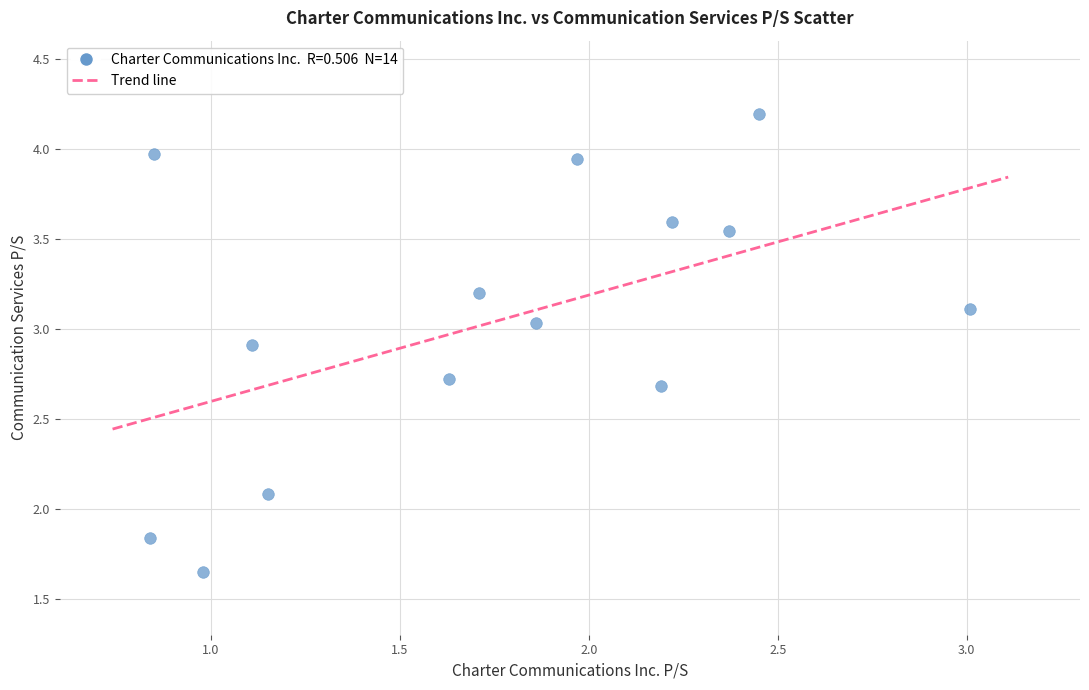

What Y value in the scatter plot is closest to 2?

2.1